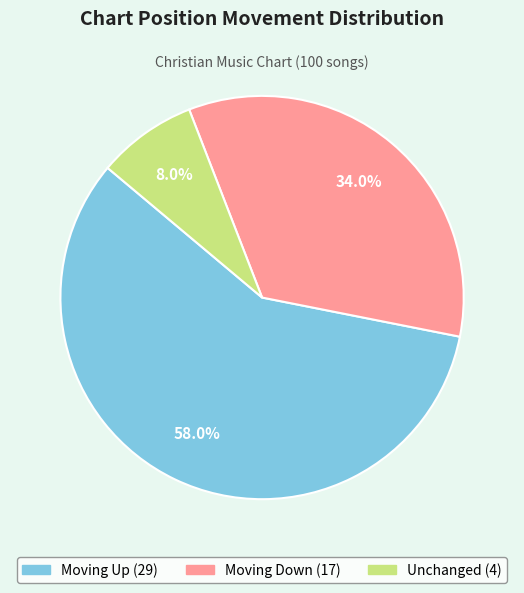

Is there any slice that represents more than half of the pie?

Yes